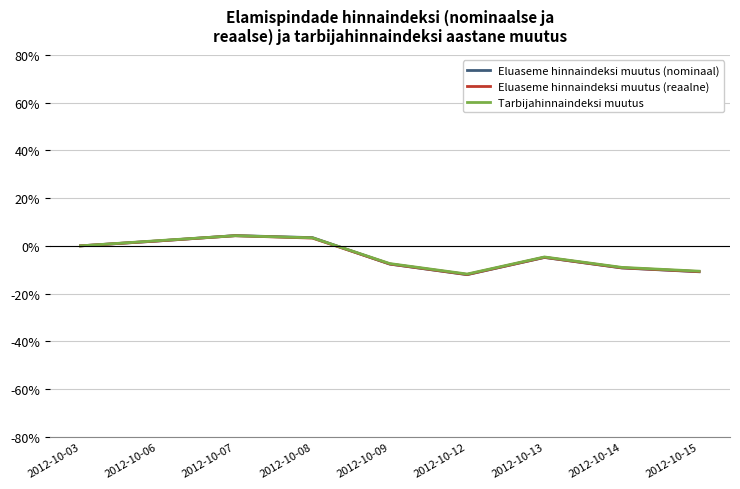

The Tarbijahinnaindeksi muutus series shows 3.4 at 2012-10-08. True or false?

True